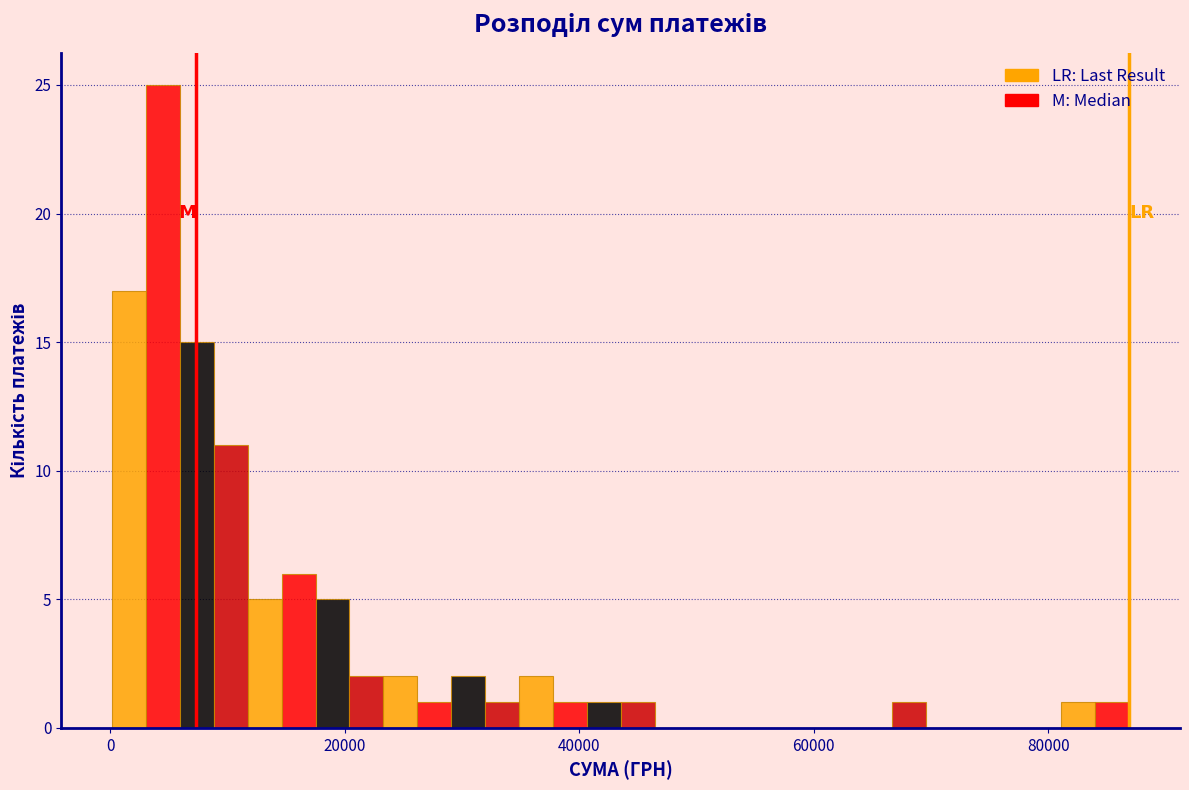

Read against the x-axis, roughly where is the centre of the tallest bar?

4000